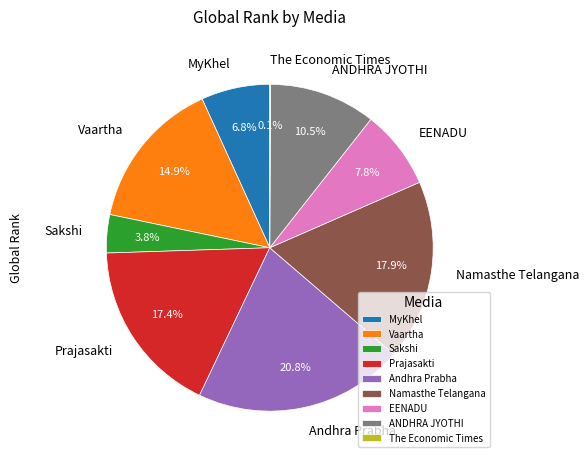

The Vaartha slice represents 15% of the pie. True or false?

True